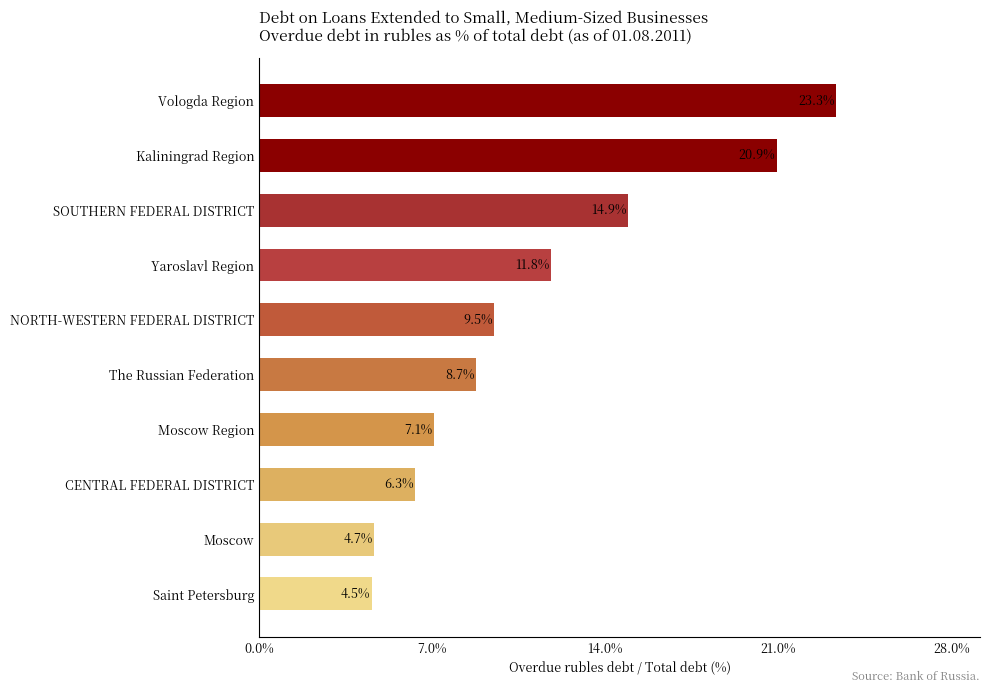

List the labels in order of value, smallest first.

Saint Petersburg, Moscow, CENTRAL FEDERAL DISTRICT, Moscow Region, The Russian Federation, NORTH-WESTERN FEDERAL DISTRICT, Yaroslavl Region, SOUTHERN FEDERAL DISTRICT, Kaliningrad Region, Vologda Region